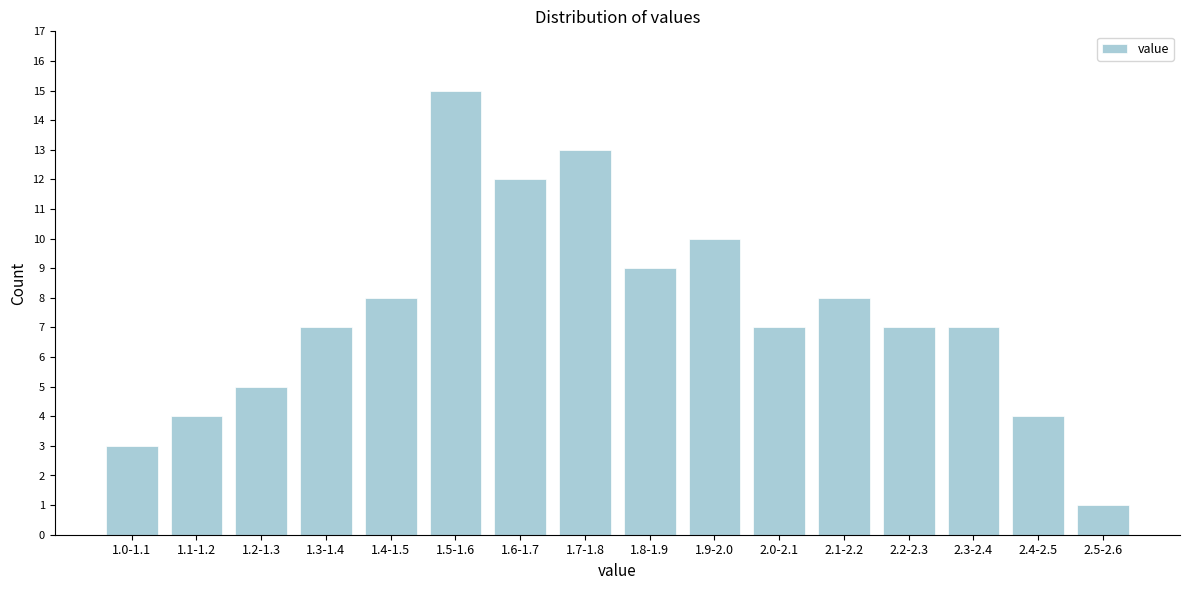

Reading right to left, transcribe all the data shown in this chart.

1	4	7	7	8	7	10	9	13	12	15	8	7	5	4	3